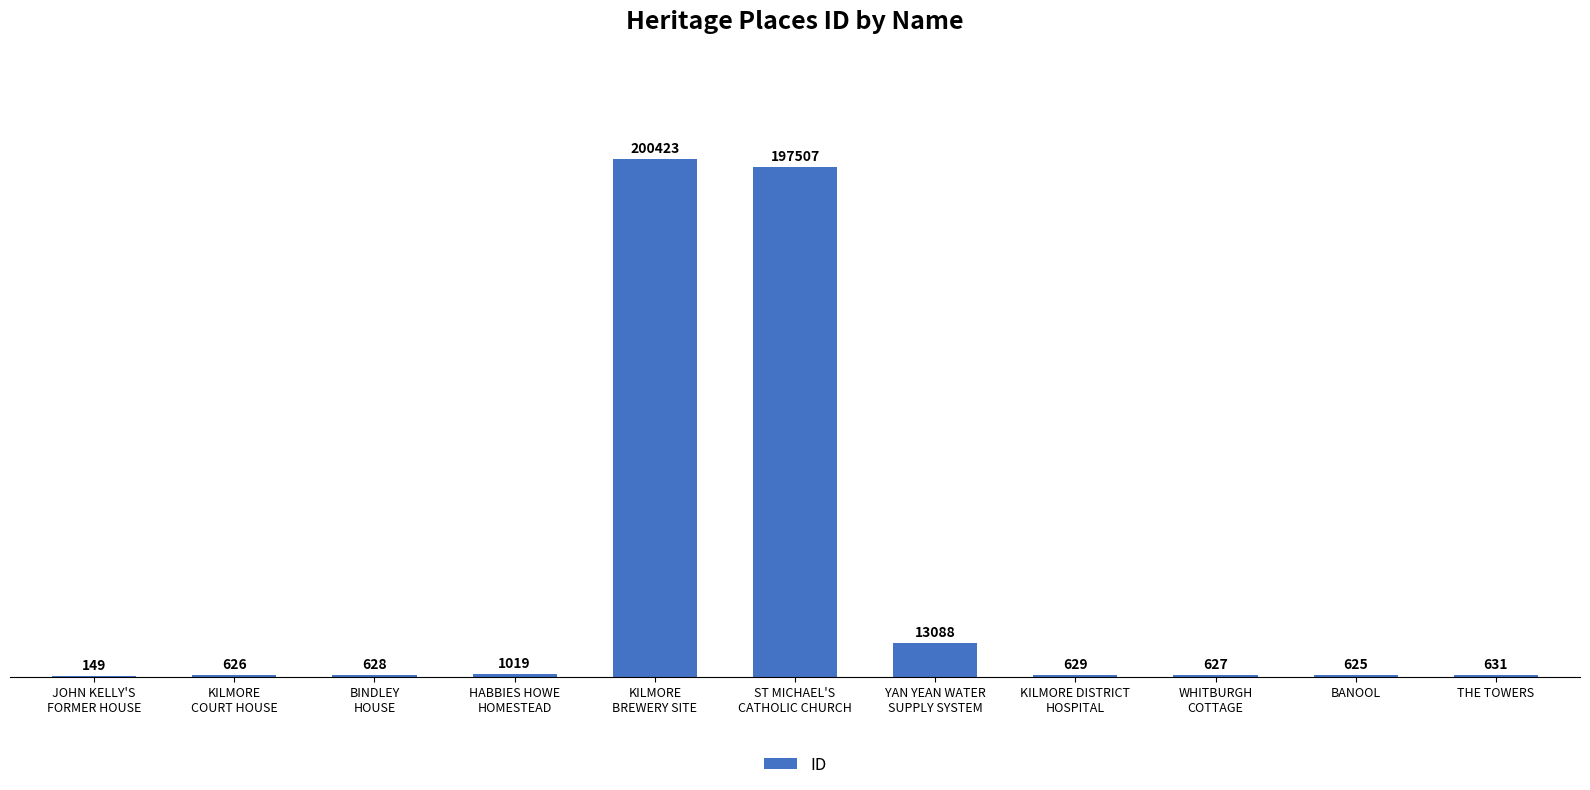

What is the maximum value shown in the chart?

200423